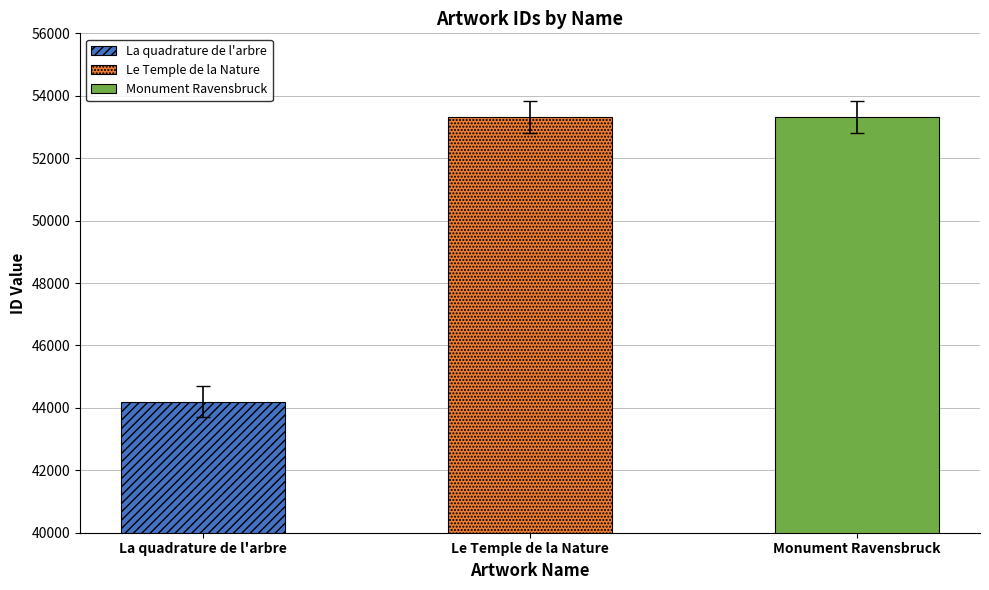

Is it true that the value at La quadrature de l'arbre is 44199?

True